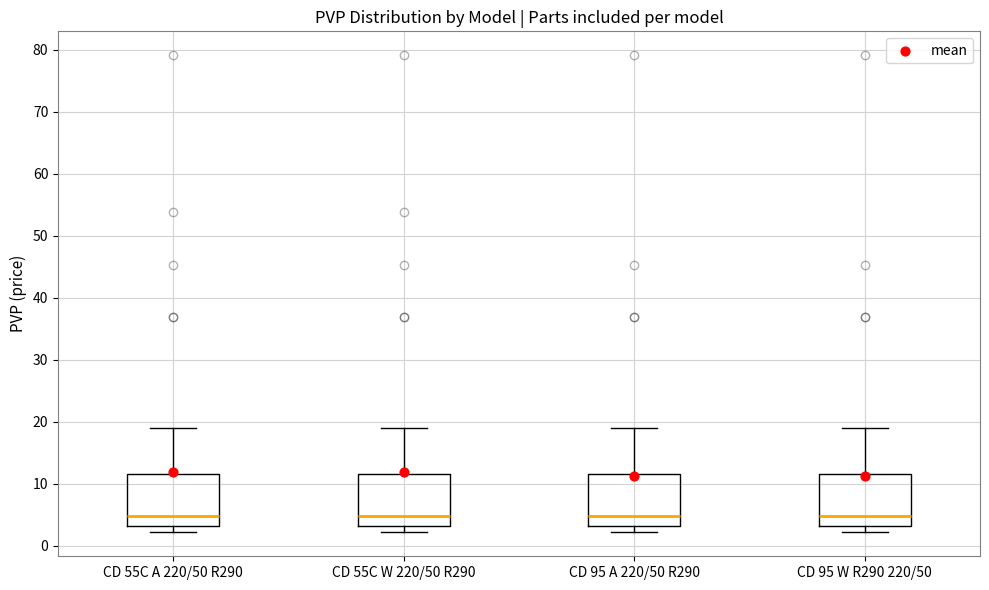

Where is the upper edge of the box for CD 95 A 220/50 R290 on the y-axis? The values are not printed on the chart, so give them approximately, as read against the axis.

12